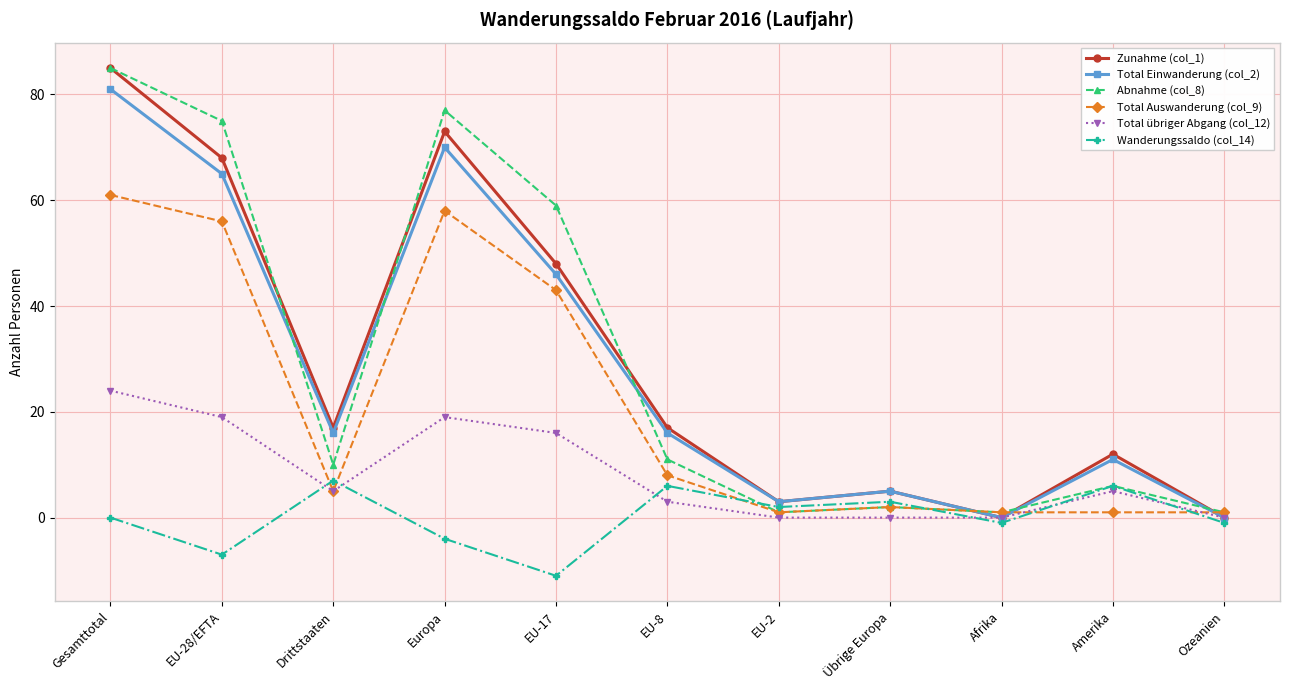

What is the value of the Zunahme (col_1) point at the 2nd from the left?

68